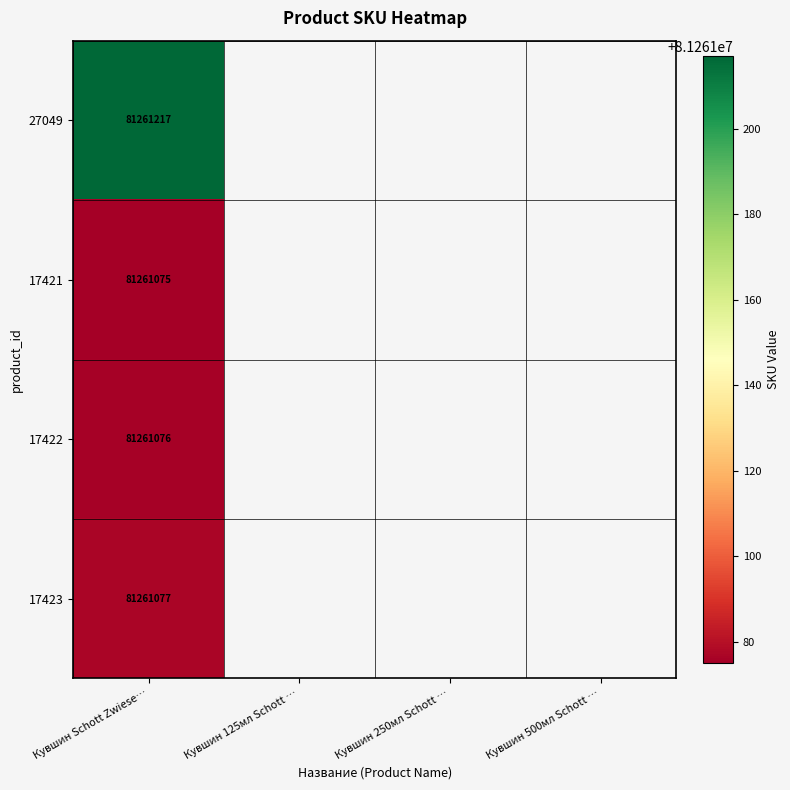

At which category is the sum across all series the highest?

Кувшин Schott Zwiese…